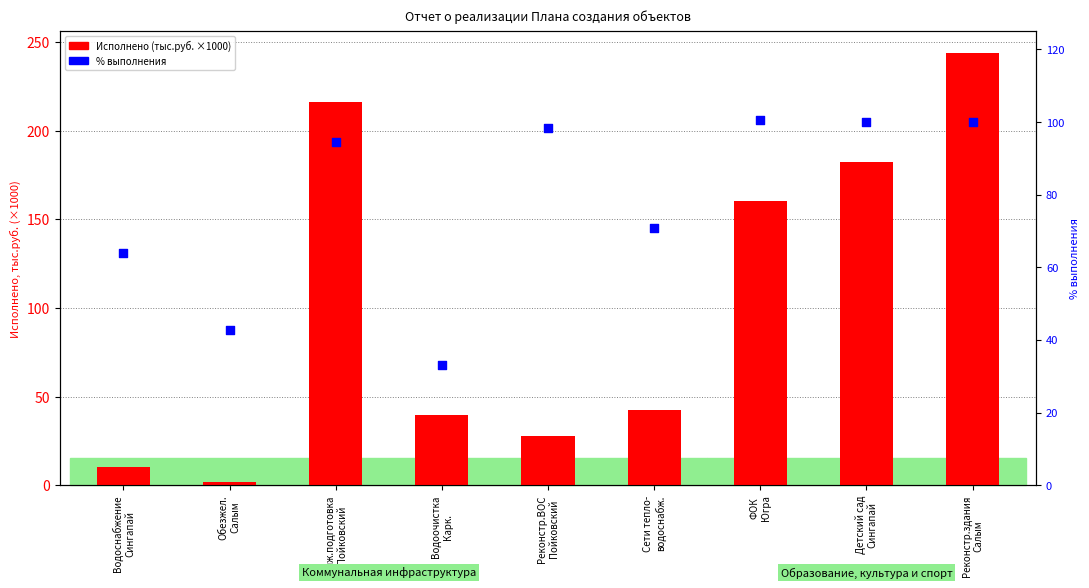

Which series has the largest Y range (max minus min)?

Исполнено (млн.руб.)